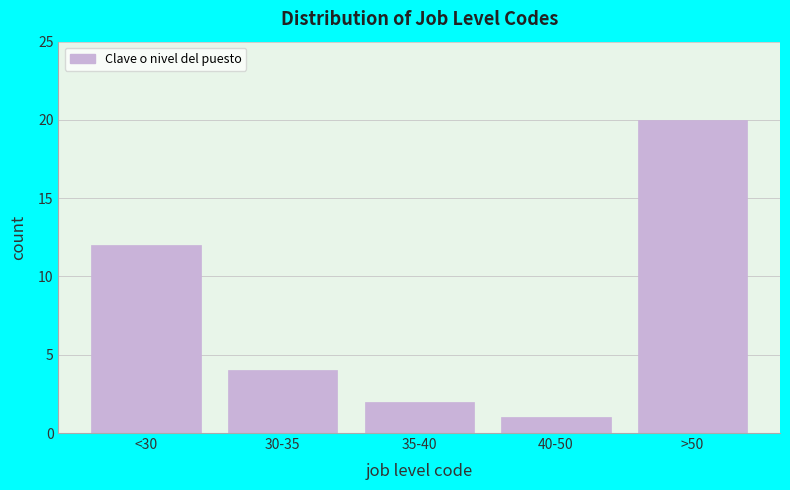

Reading left to right, transcribe all the data shown in this chart.

<30=12	30-35=4	35-40=2	40-50=1	>50=20